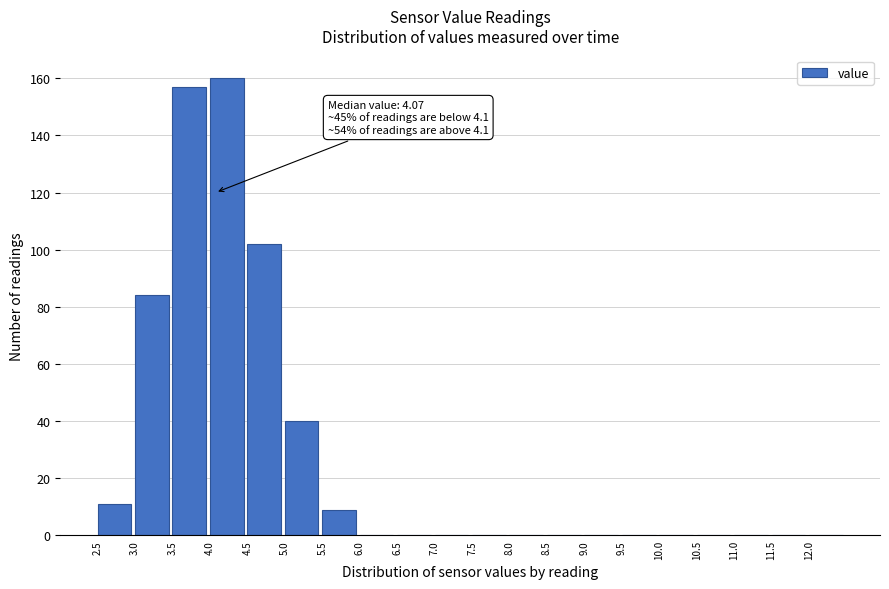

Over which range of the x-axis is the bar tallest?

4.0 to 4.5